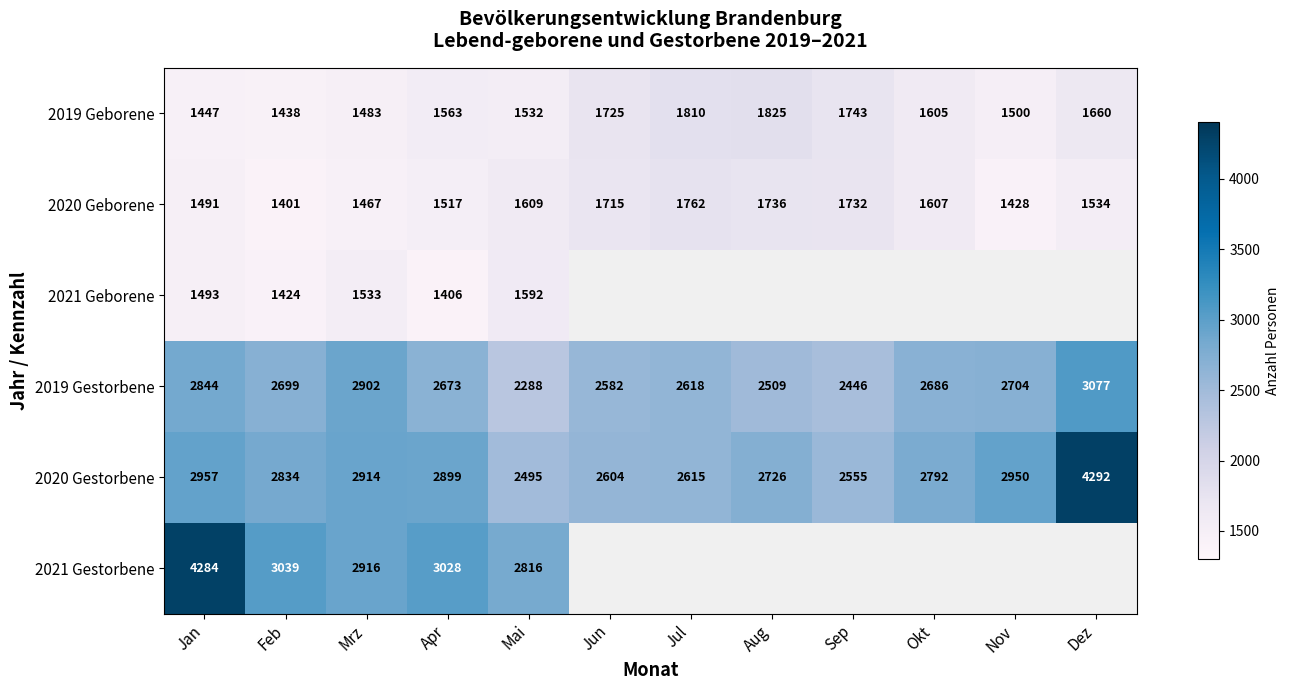

At Mai, list the series in order from largest to smallest.

2021 Gestorbene, 2020 Gestorbene, 2019 Gestorbene, 2020 Geborene, 2021 Geborene, 2019 Geborene